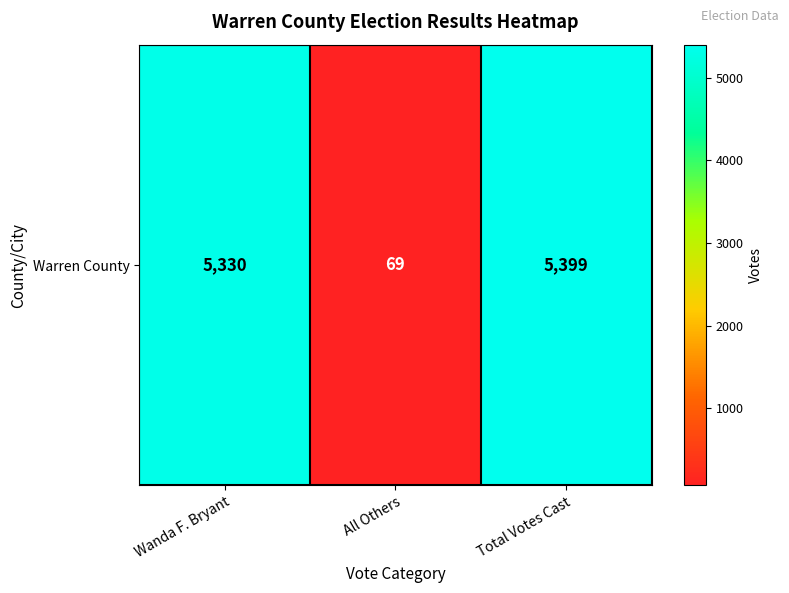

What is the maximum value shown in the chart?

5399